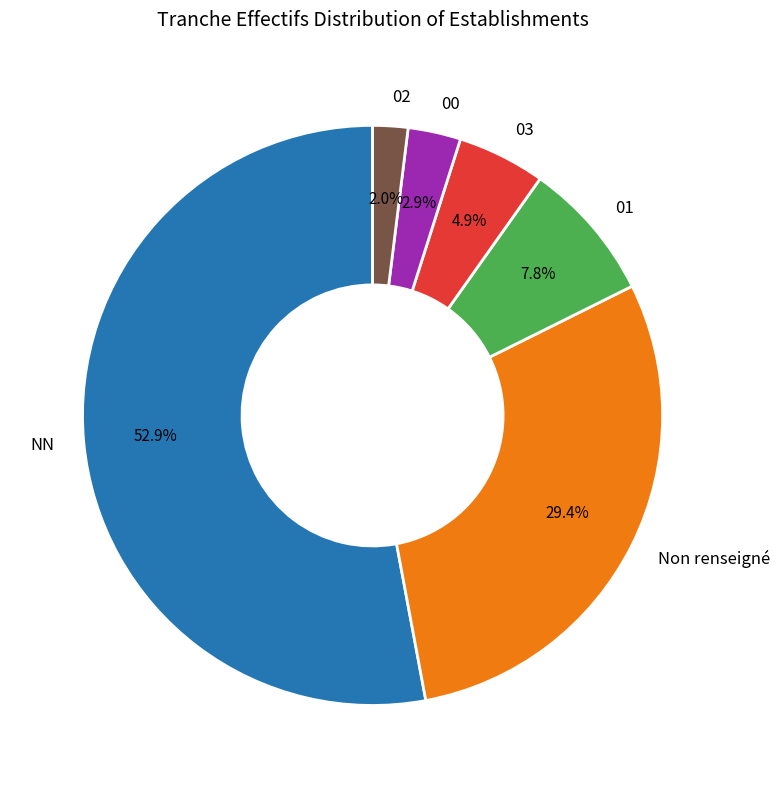

Is the sum of 00 and Non renseigné greater than half?

No